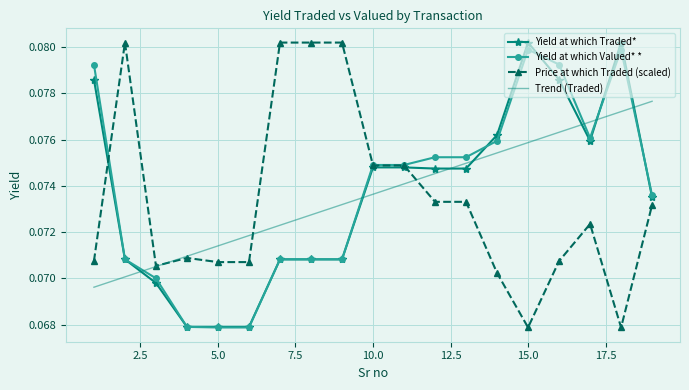

Which series changed the most between 5.0 and 15.0?

Yield at which Traded*